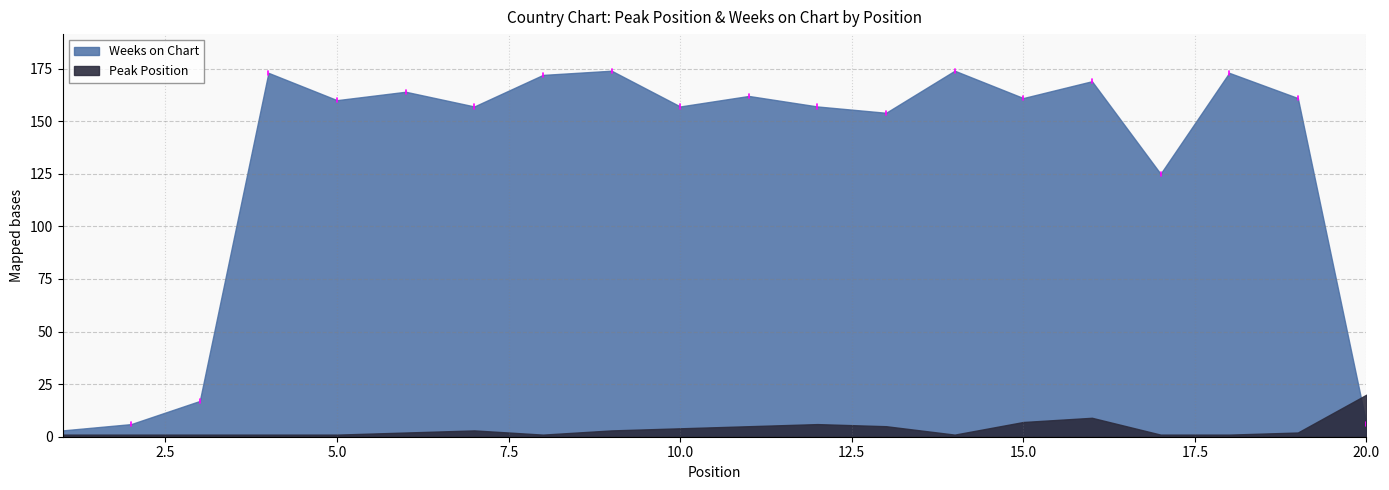

What is the sum of all Peak Position values?

75